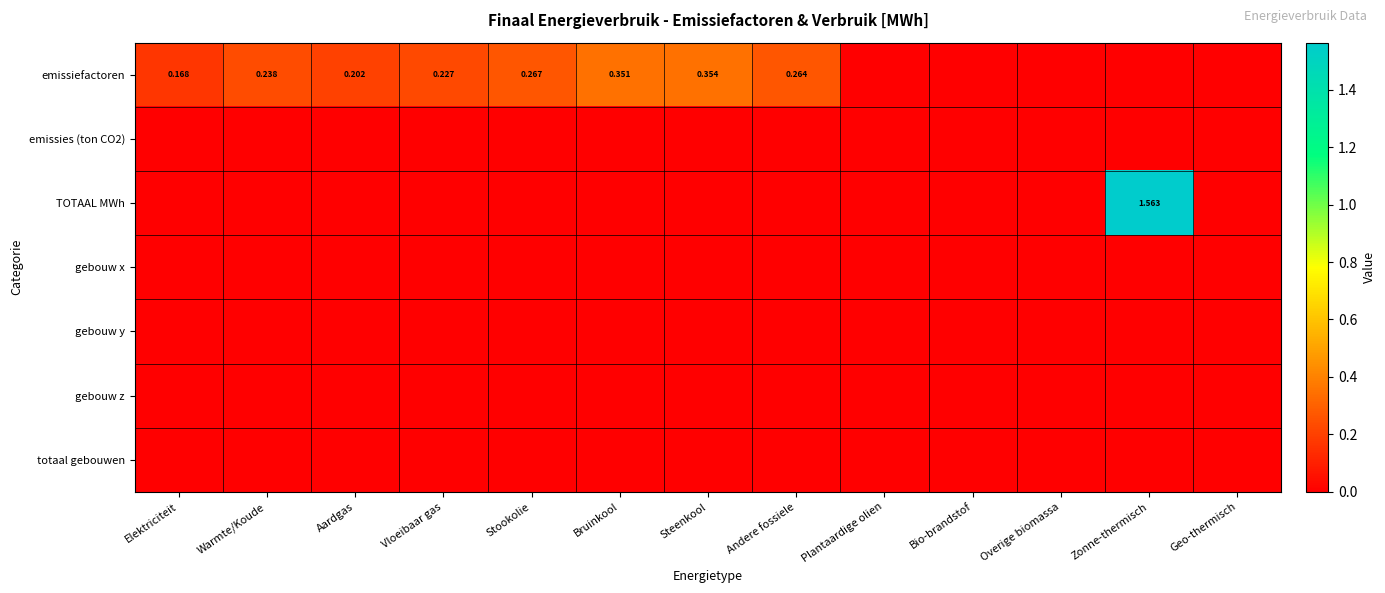

Which label corresponds to the largest value in the chart?

Zonne-thermisch